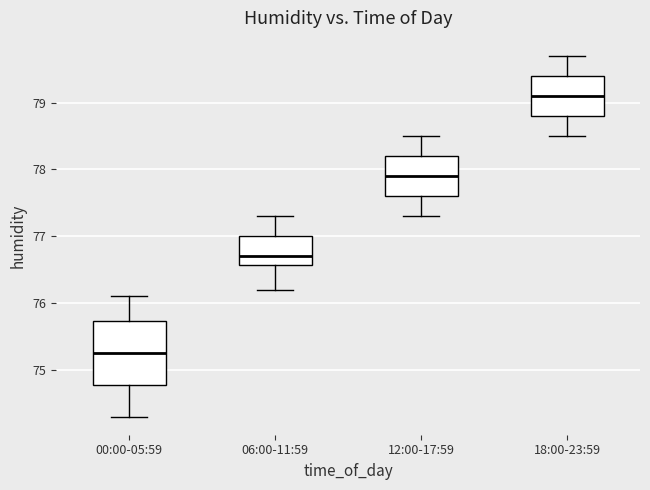

Reading left to right, transcribe this box plot: for each box, give where its median line is, the range the box spans, and where its two whiskers end, as read against the y-axis. The values are not printed on the chart, so give them approximately, as read against the axis.

00:00-05:59: median 75.3, box 74.8 to 75.7, whiskers 74.3 to 76.1
06:00-11:59: median 76.7, box 76.6 to 77.0, whiskers 76.2 to 77.3
12:00-17:59: median 77.9, box 77.6 to 78.2, whiskers 77.3 to 78.5
18:00-23:59: median 79.1, box 78.8 to 79.4, whiskers 78.5 to 79.7